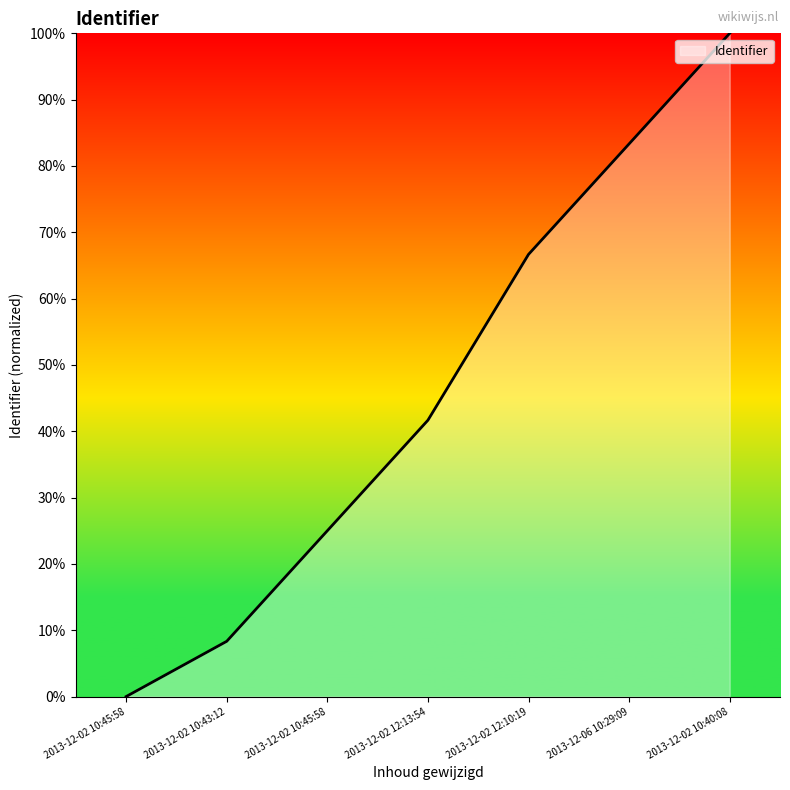

Rank the categories by value from lowest to highest.

2013-12-02 10:45:58, 2013-12-02 10:43:12, 2013-12-02 10:45:58, 2013-12-02 12:13:54, 2013-12-02 12:10:19, 2013-12-06 10:29:09, 2013-12-02 10:40:08